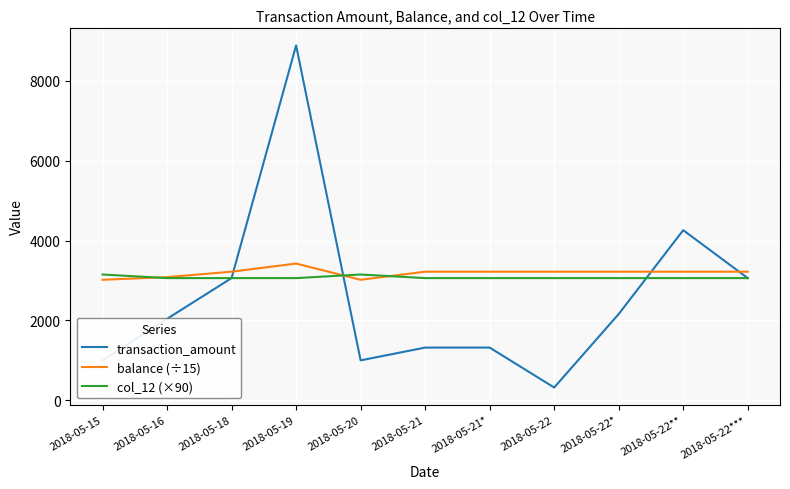

True or false: transaction_amount and balance (÷15) intersect in this chart.

True